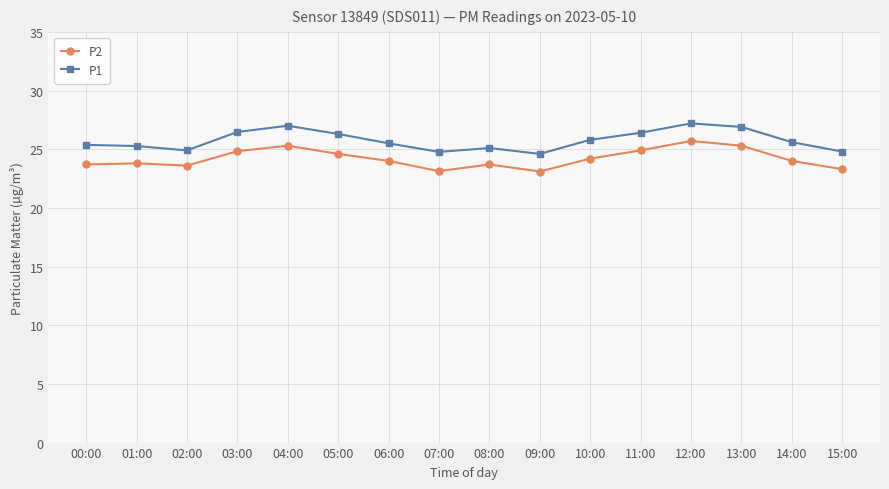

Which series has the largest total across all categories?

P1